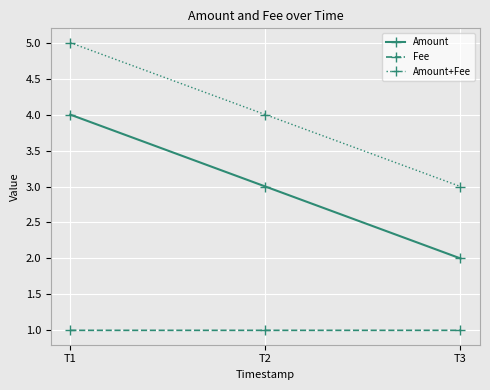

At which label does Amount reach its peak?

T1